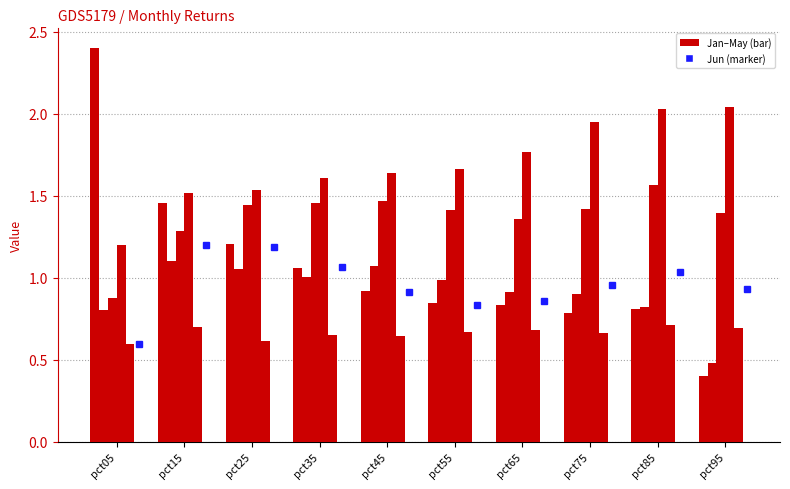

Which has a higher value, pct35 or pct25?

pct25